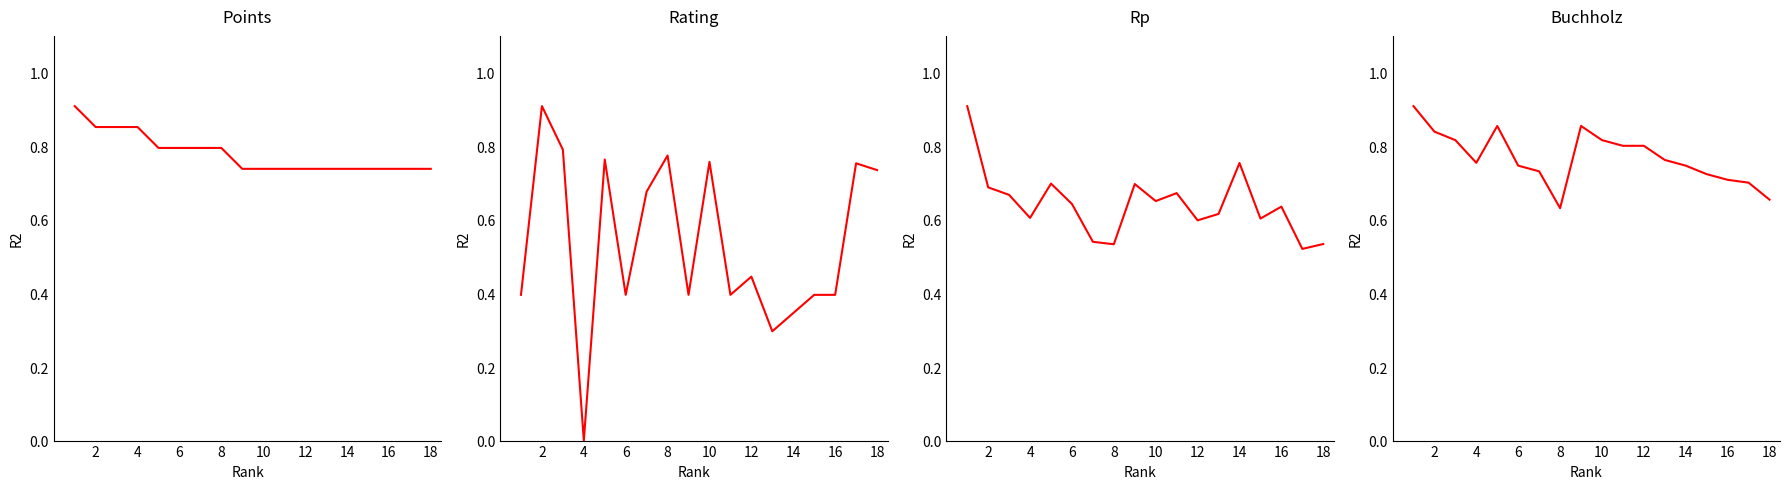

How many intersections are there between Buchholz and Points?

4